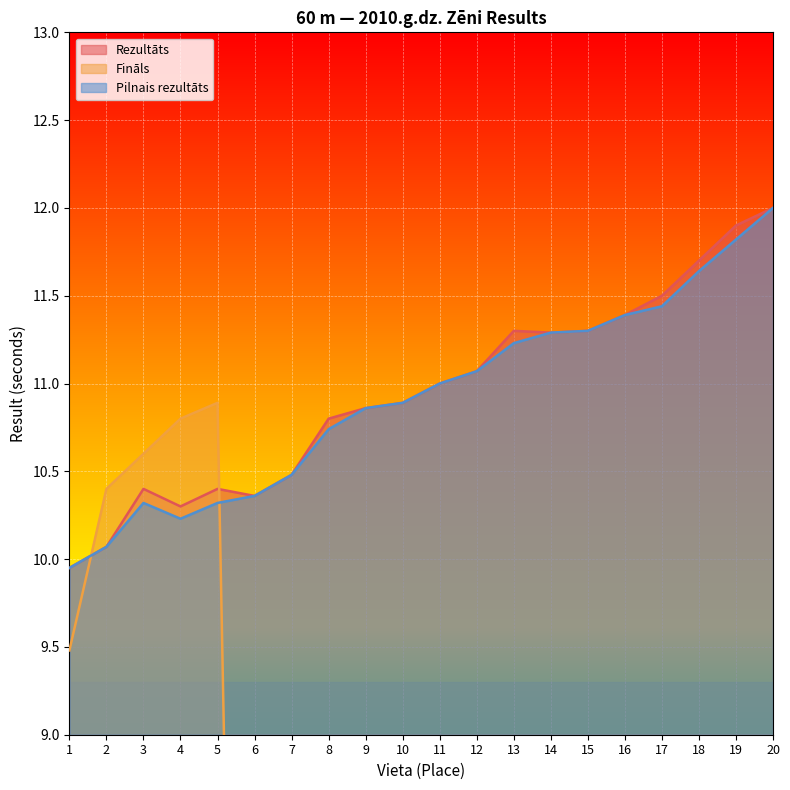

At 18, list the series in order from largest to smallest.

Rezultāts, Pilnais rezultāts, Fināls